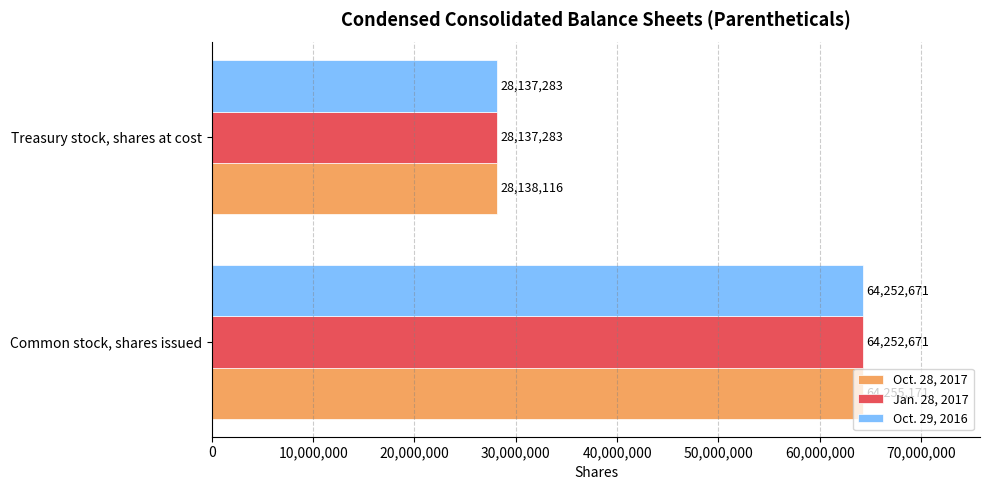

Which series has the widest spread of values?

Oct. 28, 2017